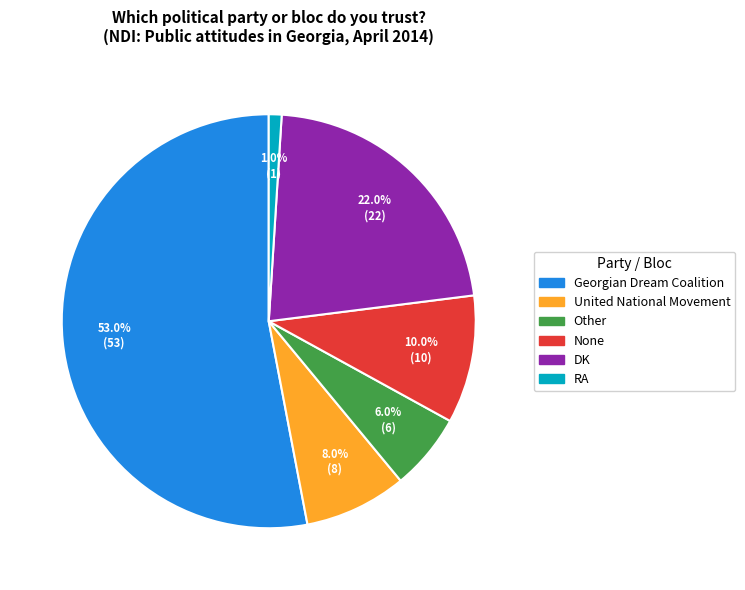

To the nearest percent, what is the difference between the largest and smallest slice percentages?

52%